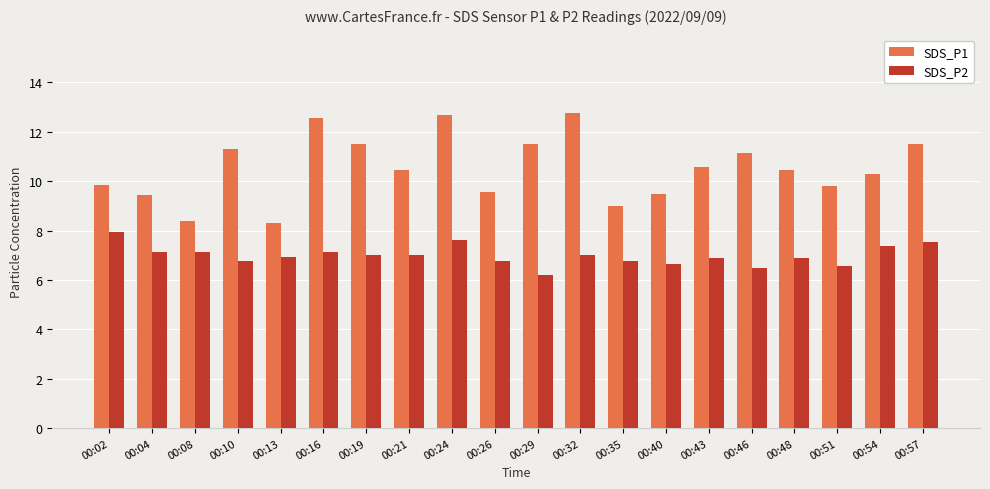

Read the SDS_P2 value at 00:40.

6.6